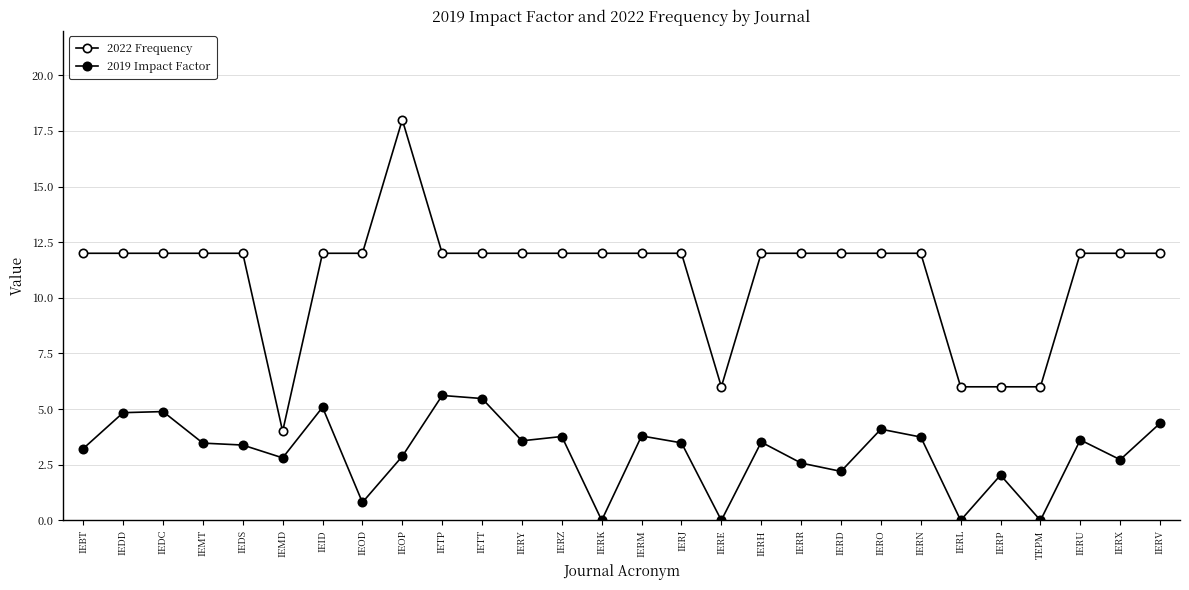

How many values in the 2019 Impact Factor series are below 3?

11